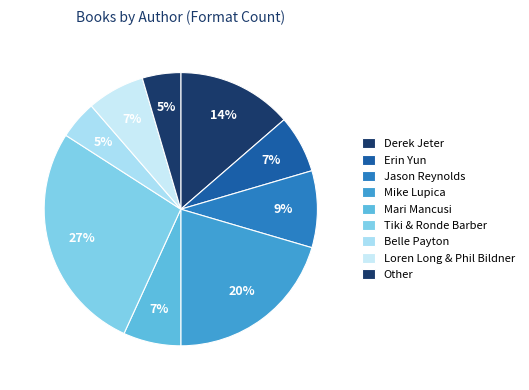

How many segments does this pie chart have?

9